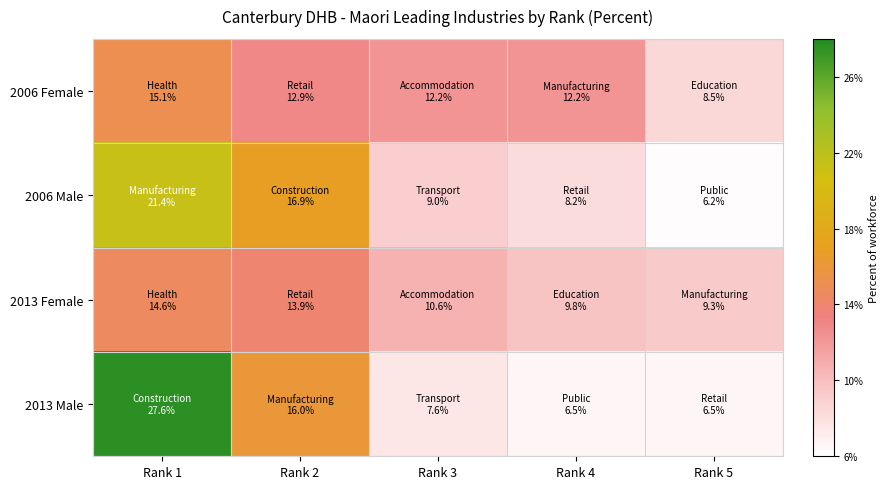

List the series in order of their peak value, lowest first.

2013 Female, 2006 Female, 2006 Male, 2013 Male